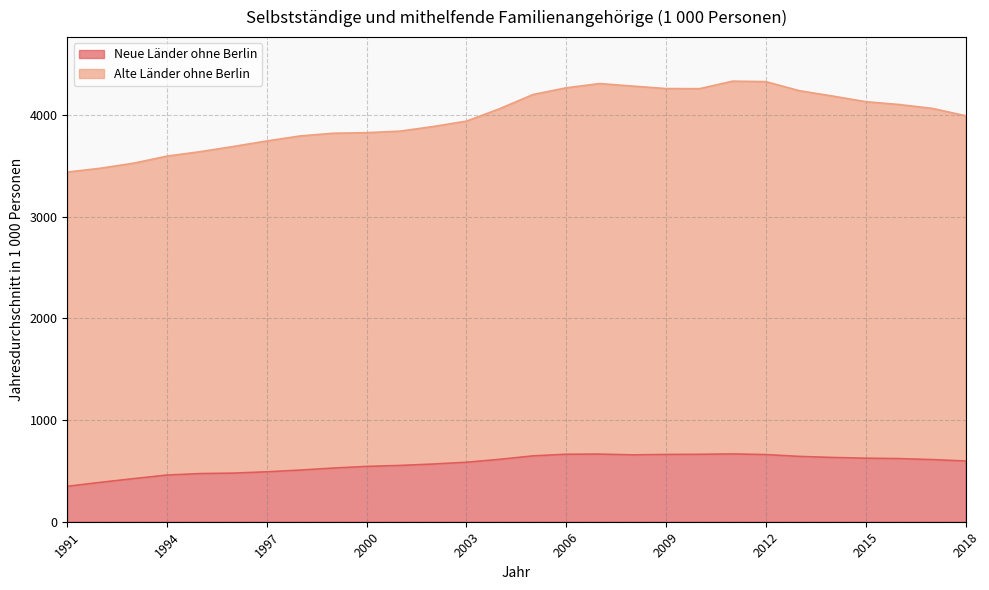

True or false: Alte Länder ohne Berlin has a value of 4064.3 at 2017.

True